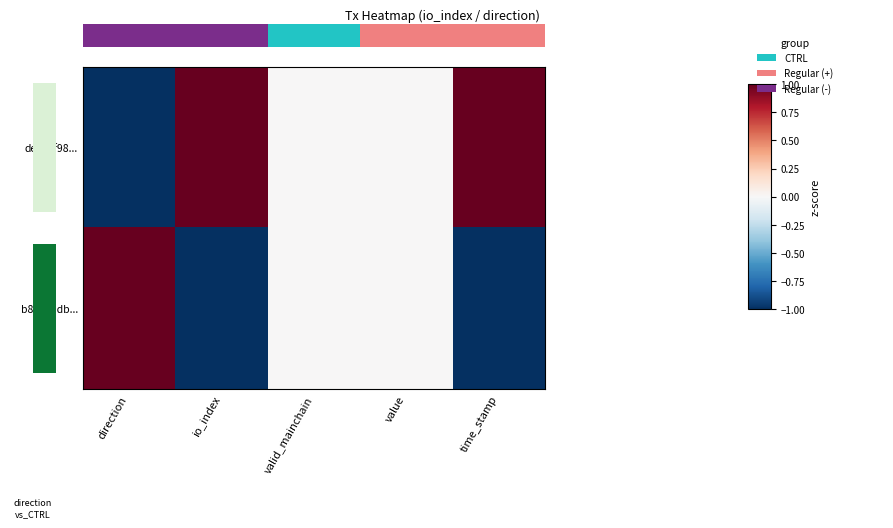

Reading right to left, what are all the values shown in this chart?

deea5f98...: time_stamp=1	value=0	valid_mainchain=0	io_index=1	direction=-1
b88e6adb...: time_stamp=-1	value=0	valid_mainchain=0	io_index=-1	direction=1